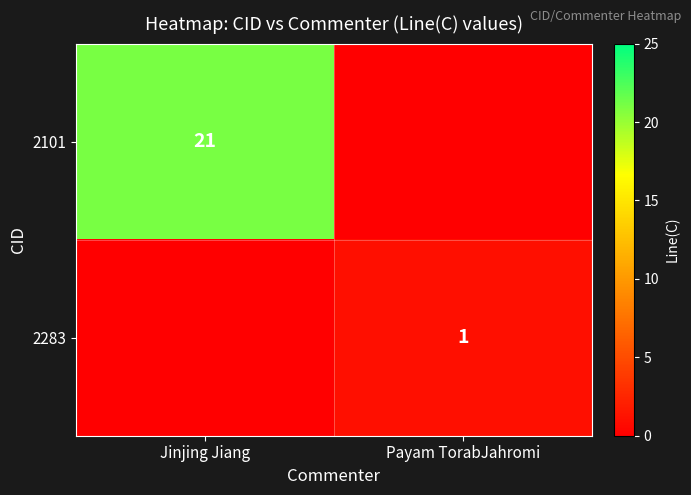

Is it true that 2283 equals 1 at Payam TorabJahromi?

True